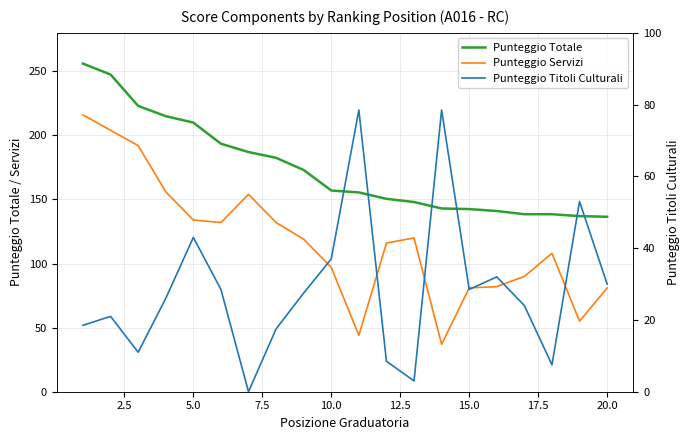

Reading right to left, extract all data points from this chart.

Punteggio Totale: 136.5	137.0	138.5	138.5	141.0	142.5	143.0	148.0	150.5	155.5	157.0	173.0	182.5	187.0	193.5	210.0	215.0	223.0	247.5	256.0
Punteggio Servizi: 81.0	55.0	108.0	90.0	82.0	81.0	37.0	120.0	116.0	44.0	97.0	119.0	132.0	154.0	132.0	134.0	156.0	192.0	204.0	216.0
Punteggio Titoli Culturali: 30.0	53.0	7.5	24.0	32.0	28.5	78.5	3.0	8.5	78.5	37.0	27.5	17.5	0.0	28.5	43.0	26.0	11.0	21.0	18.5